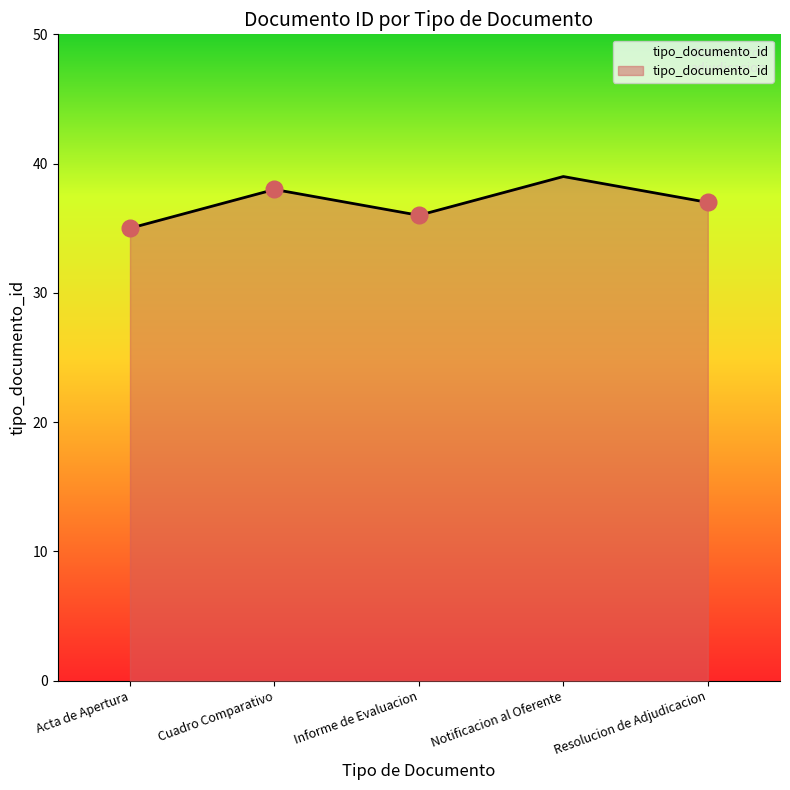

Which category has the lowest value across all series?

Acta de Apertura